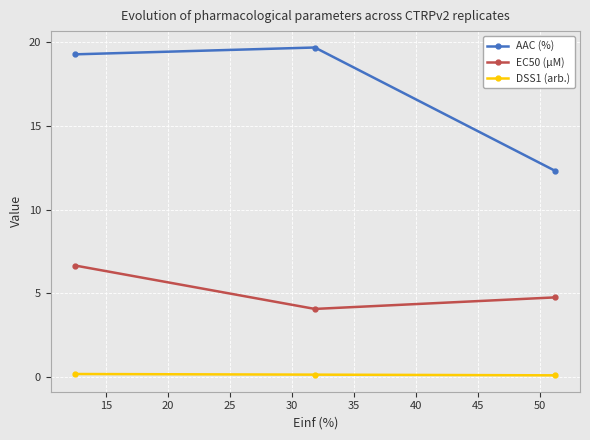

At how many categories does at least one series exceed 9?

3